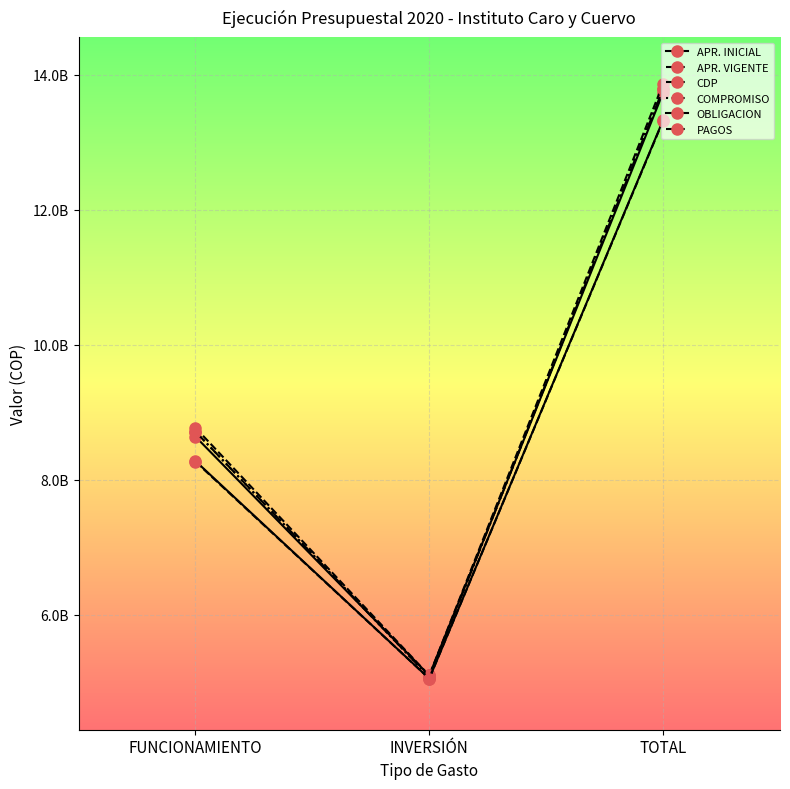

What is the average value of the OBLIGACION series?

8885226513.4